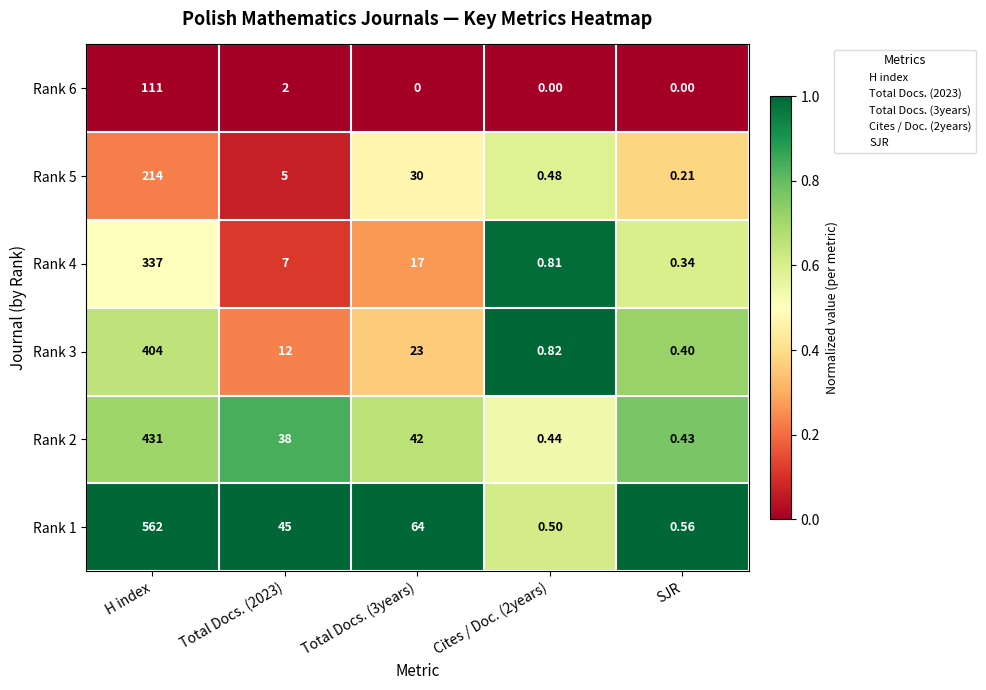

Where does the Rank 5 series first go above 5?

H index